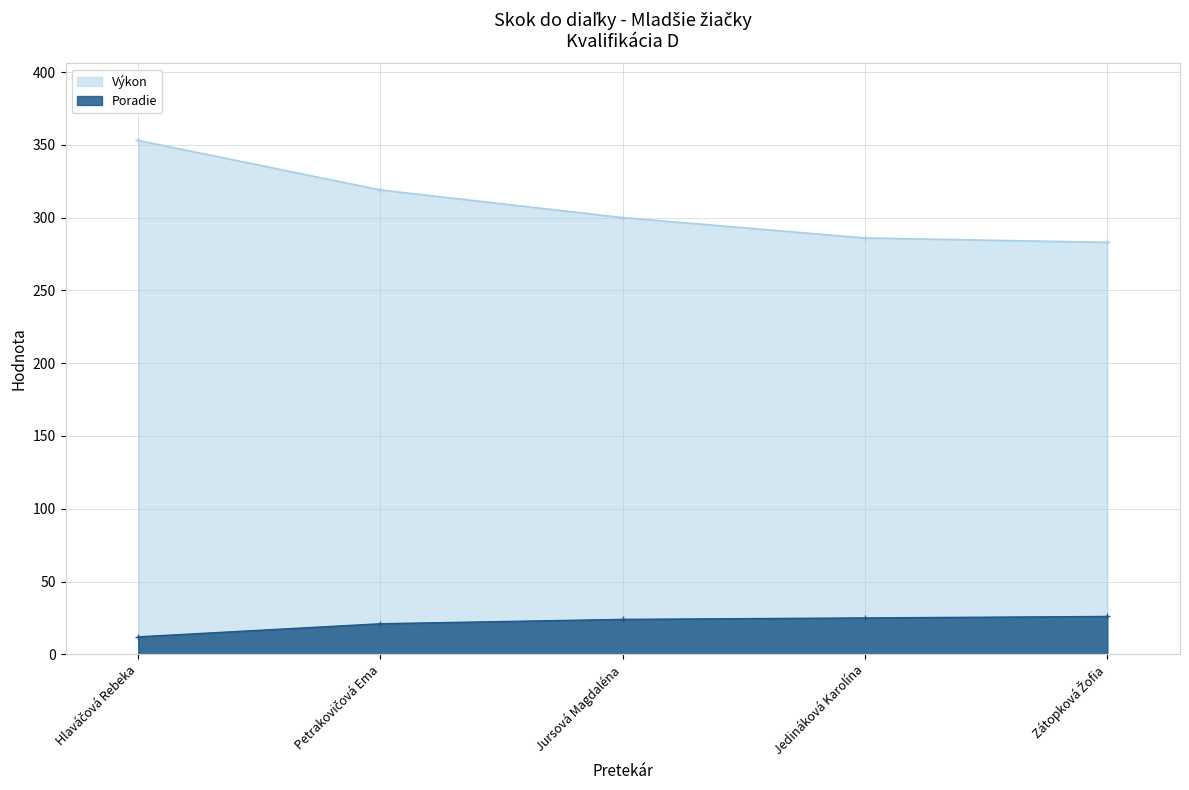

At how many categories does at least one series exceed 191?

5